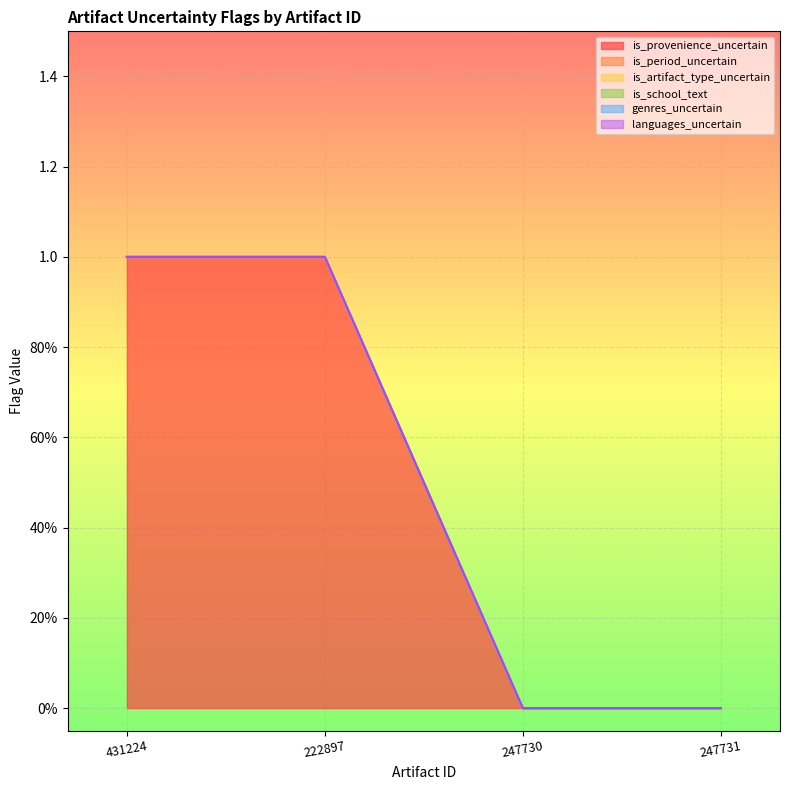

What is the label of the 3rd point from the left?

247730